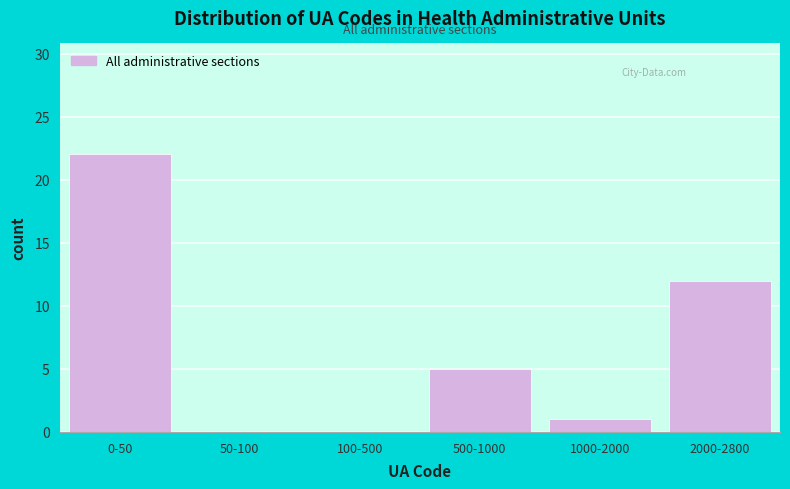

Reading left to right, transcribe all the data shown in this chart.

0-50=22	50-100=0	100-500=0	500-1000=5	1000-2000=1	2000-2800=12